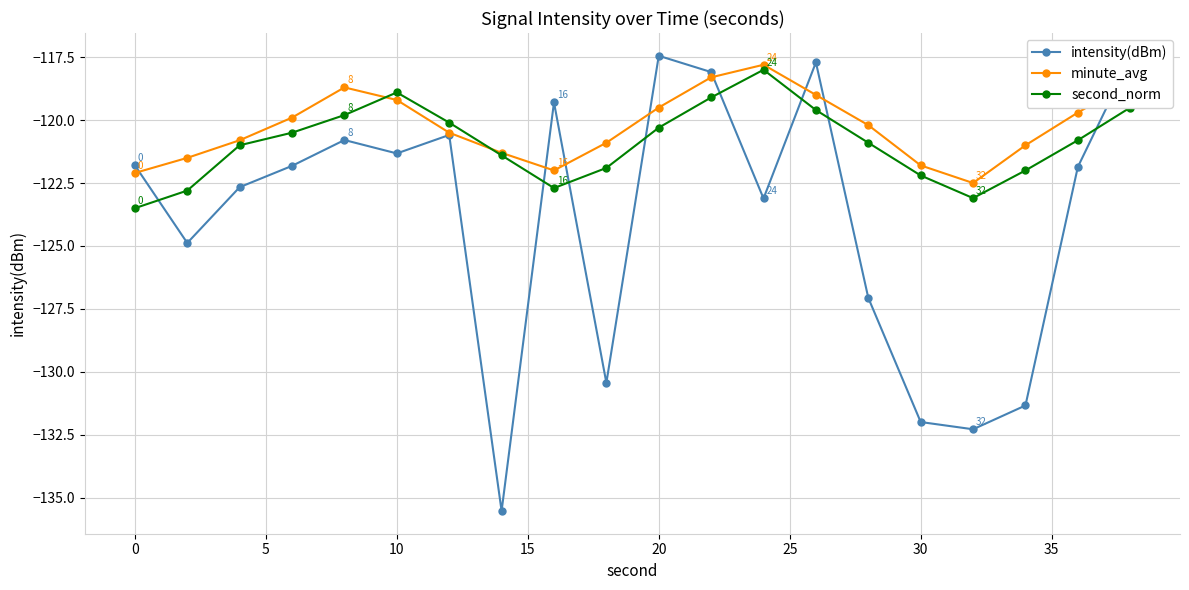

What is the minimum value for minute_avg?

-122.5